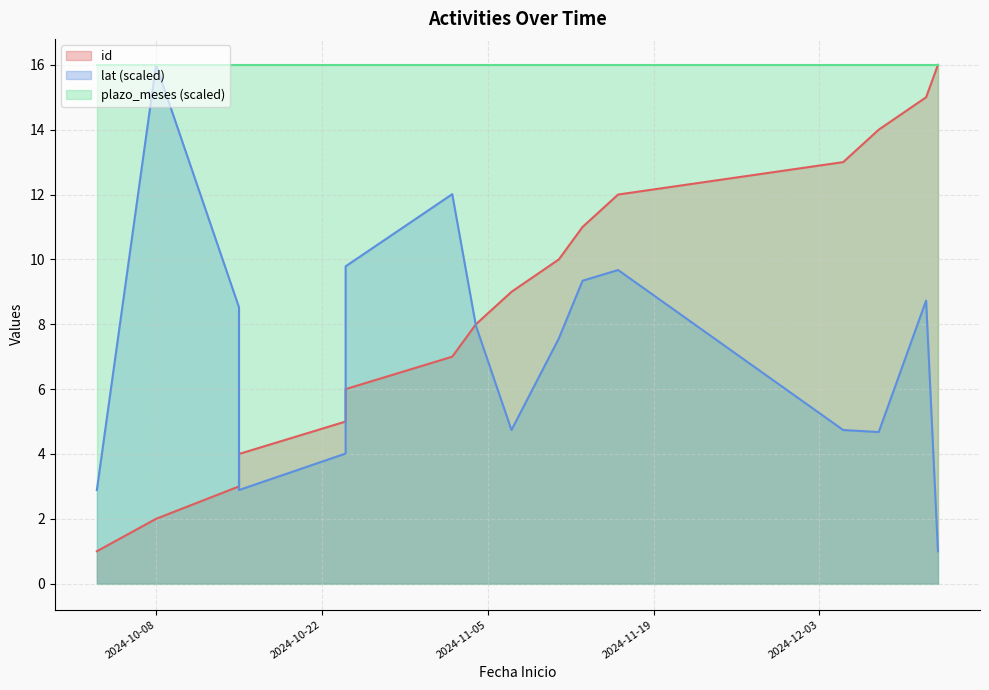

What is the difference between the lat values at 2024-11-07 and 2024-12-08?

0.1